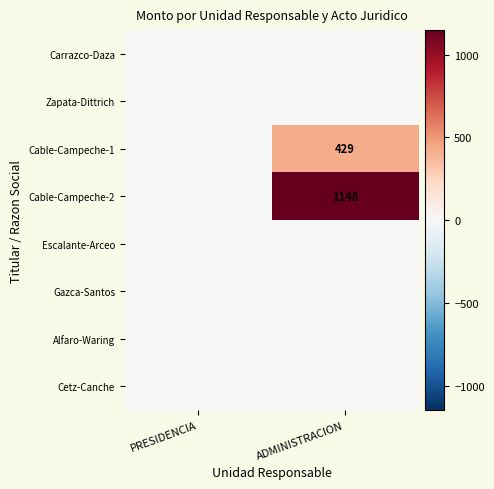

True or false: Cable-Campeche-1 has a value of 604 at ADMINISTRACION.

False